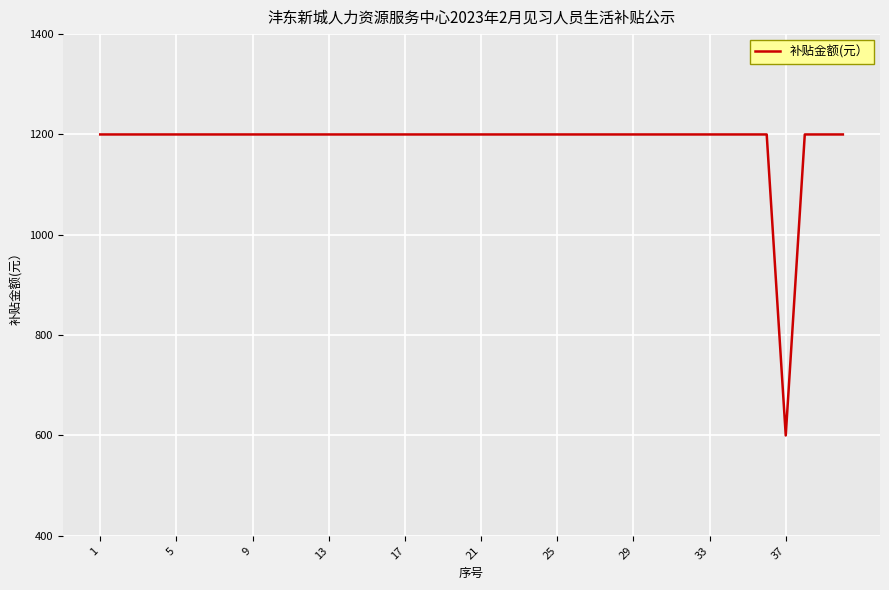

What is the difference between the maximum and minimum values?

600